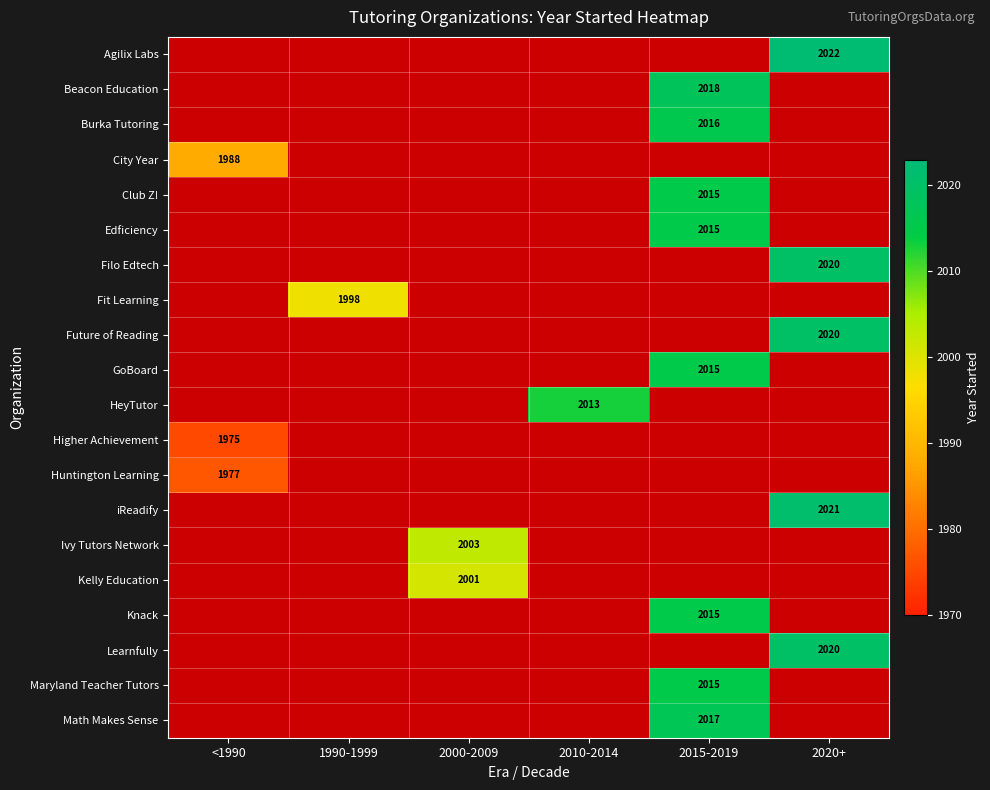

Is the value of Burka Tutoring at 1990-1999 greater than the value of GoBoard at 2020+?

No